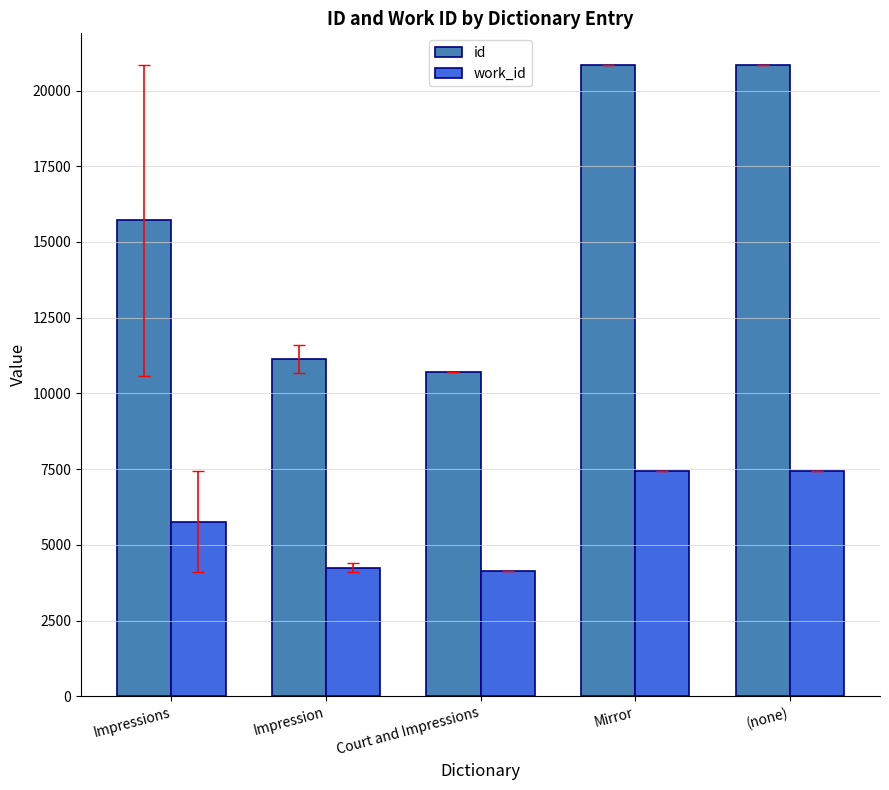

What is the minimum value for id?

10698.0